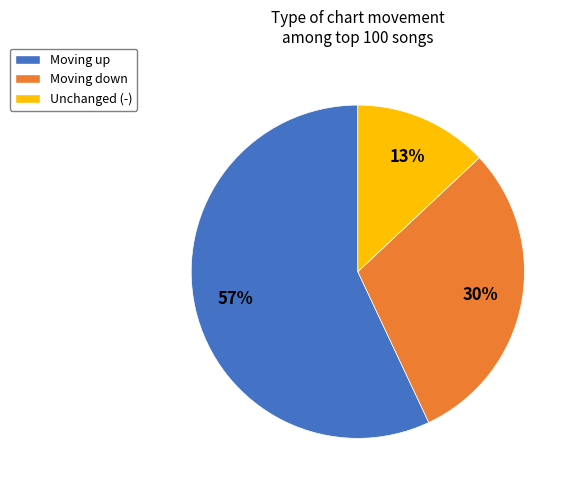

To the nearest percent, what is the average slice percentage?

33%